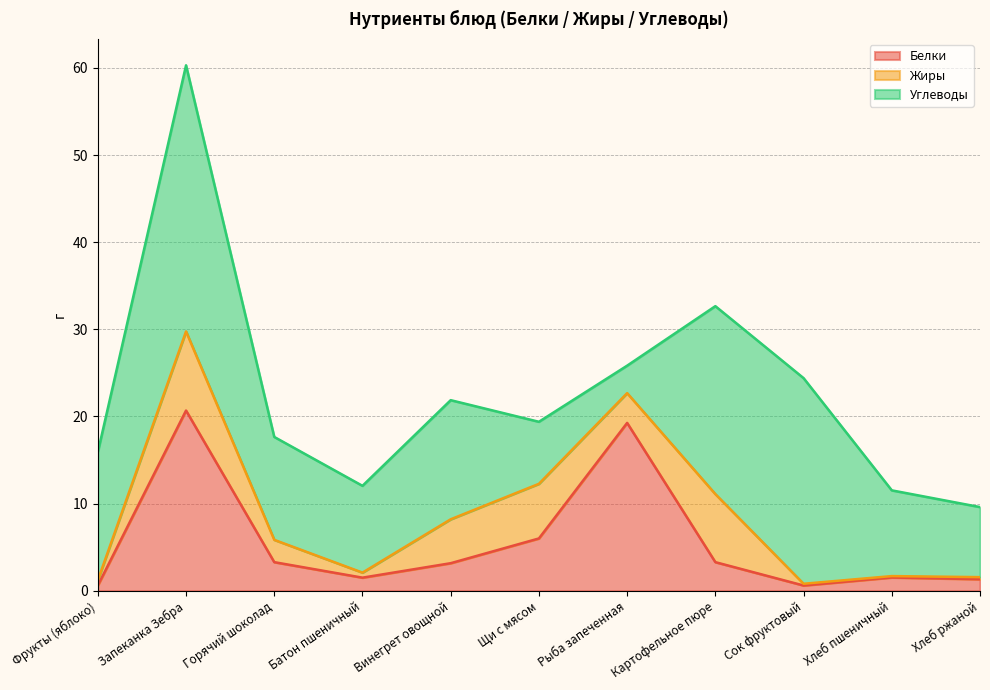

What is the smallest value displayed?

0.2